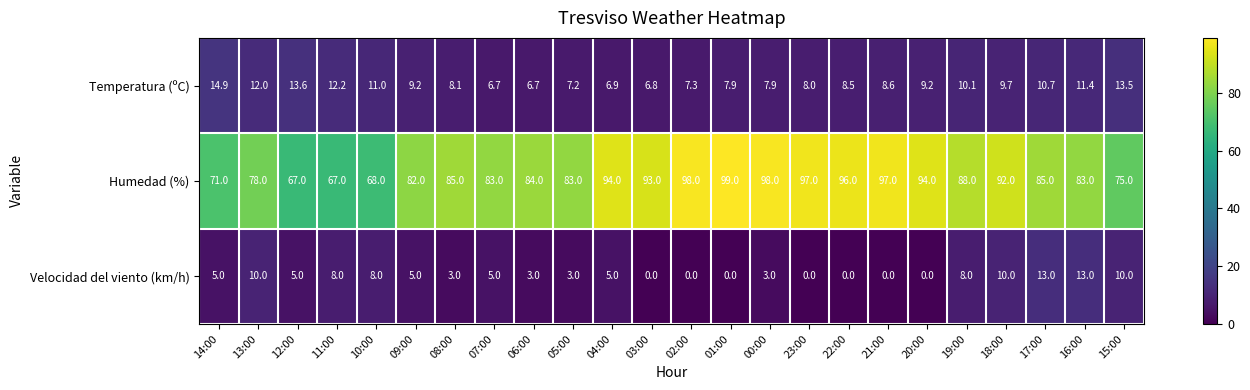

Count the number of categories in the chart.

24